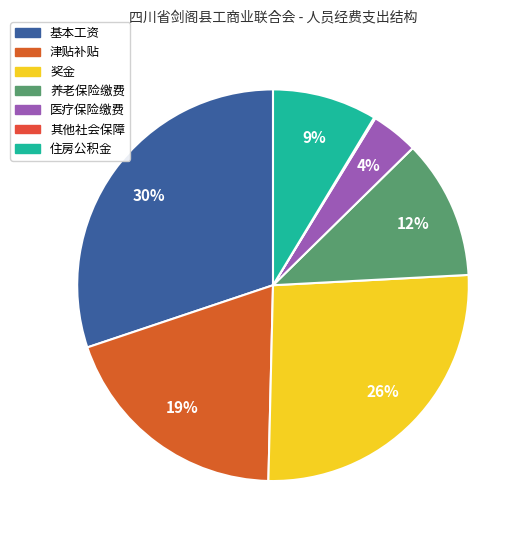

Combined, do 基本工资 and 津贴补贴 account for over 50%?

No